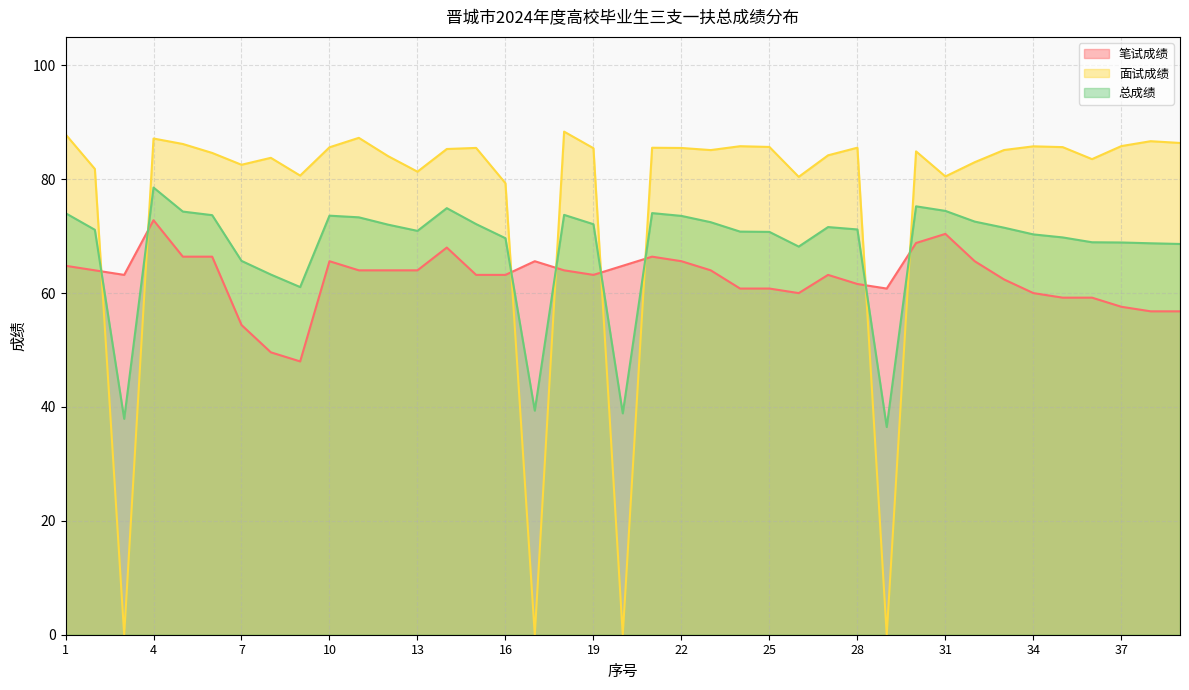

At which label is 面试成绩 closest to 44?

16